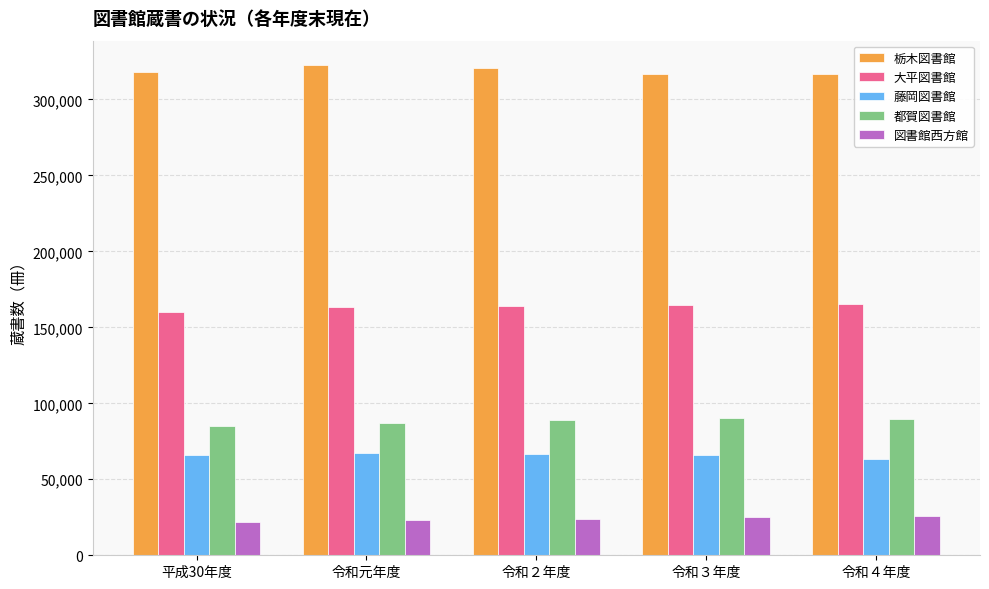

What is the label of the 1st bar from the right?

令和４年度